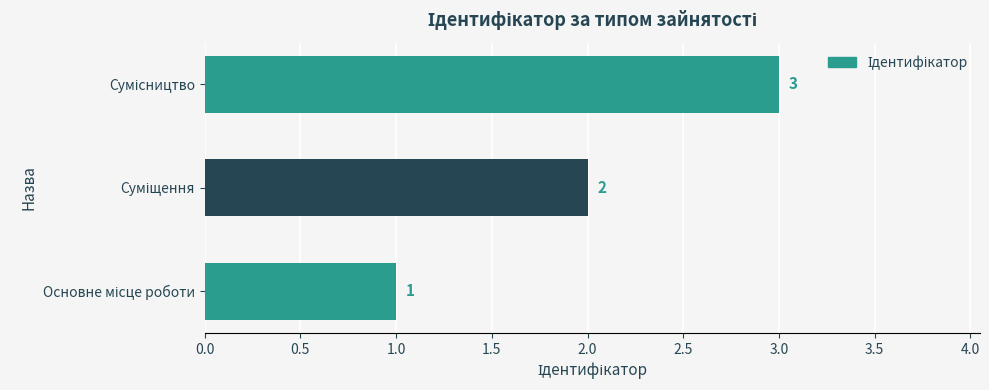

What is the greatest value displayed?

3